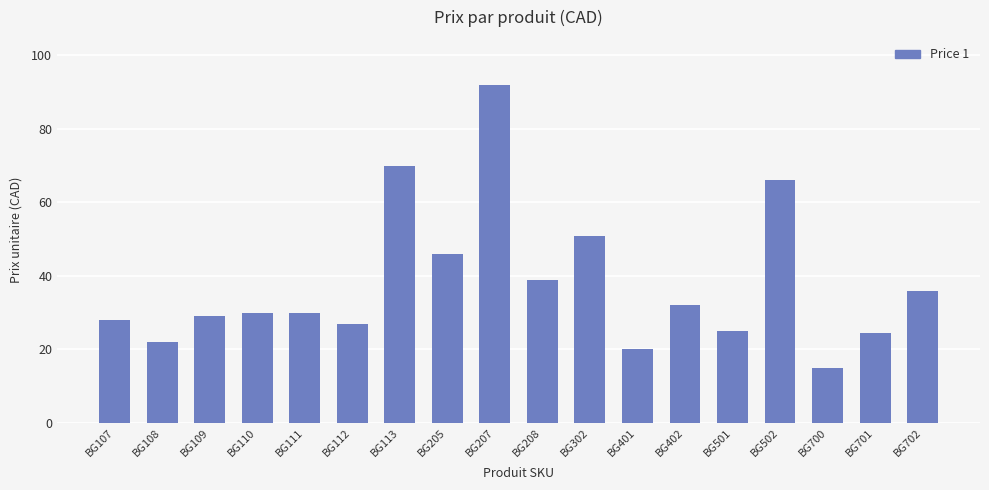

True or false: the data shows 41.4 at BG111.

False